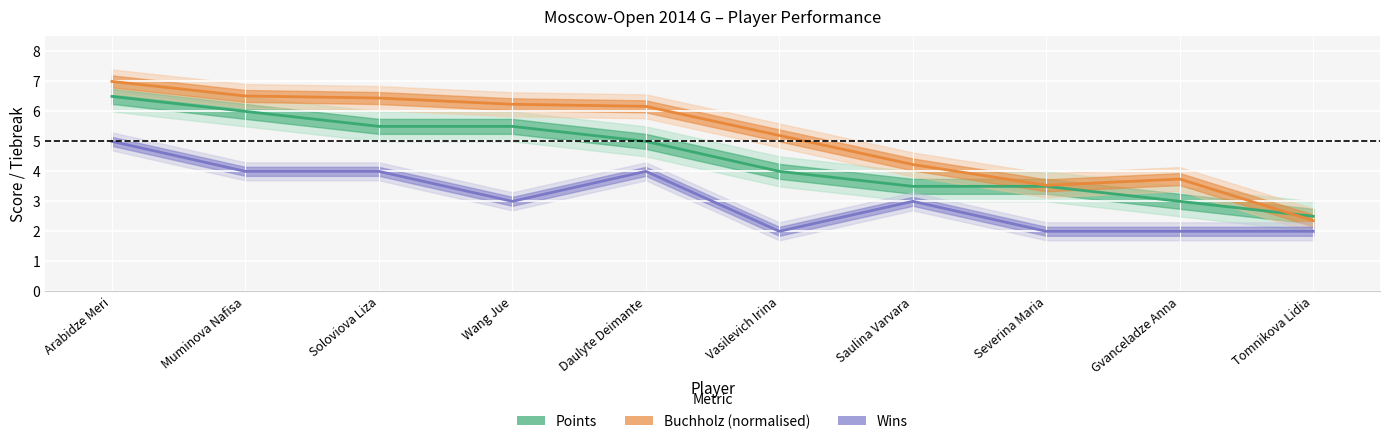

Is the value of Buchholz at Muminova Nafisa greater than the value of Wins at Saulina Varvara?

Yes